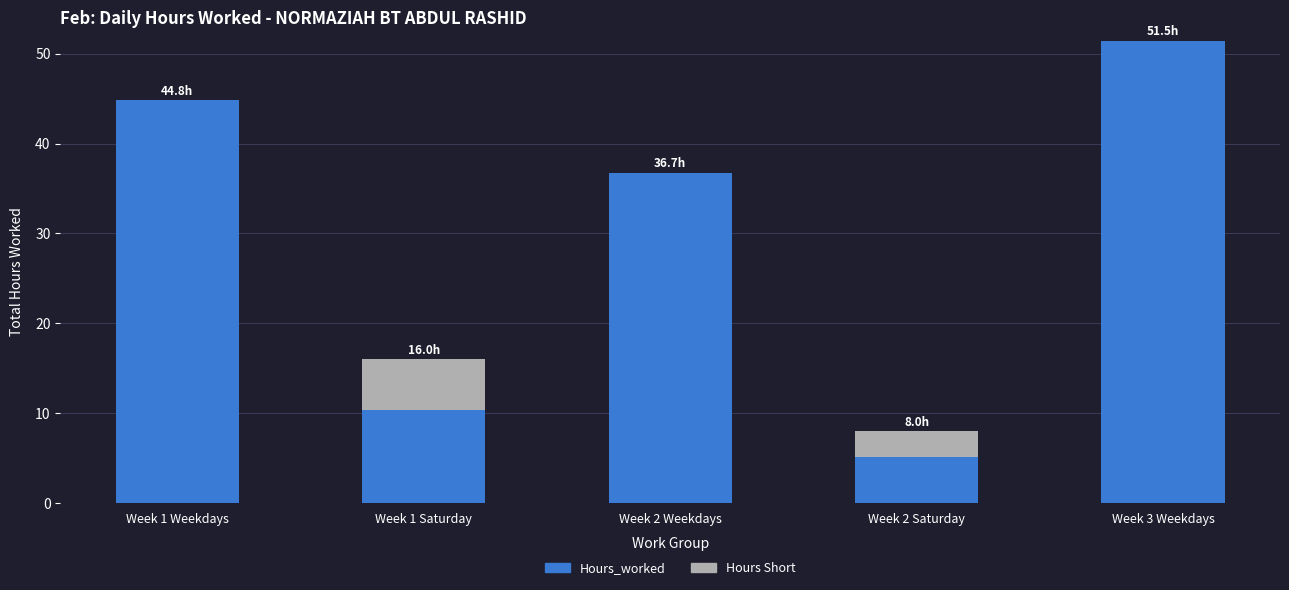

What is the total value across all series at Week 1 Weekdays?

44.8